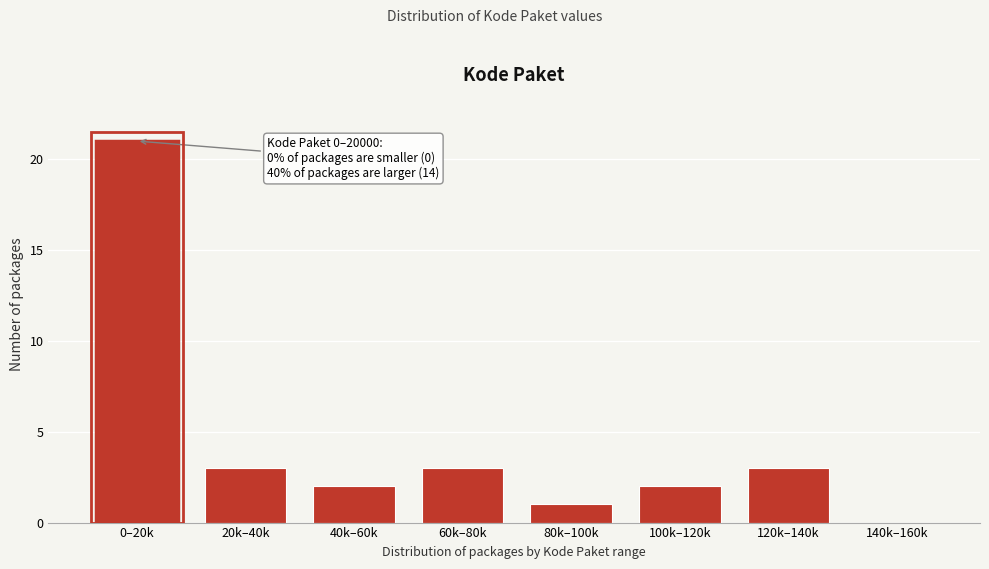

Reading left to right, what are all the values shown in this chart?

0–20k=21	20k–40k=3	40k–60k=2	60k–80k=3	80k–100k=1	100k–120k=2	120k–140k=3	140k–160k=0